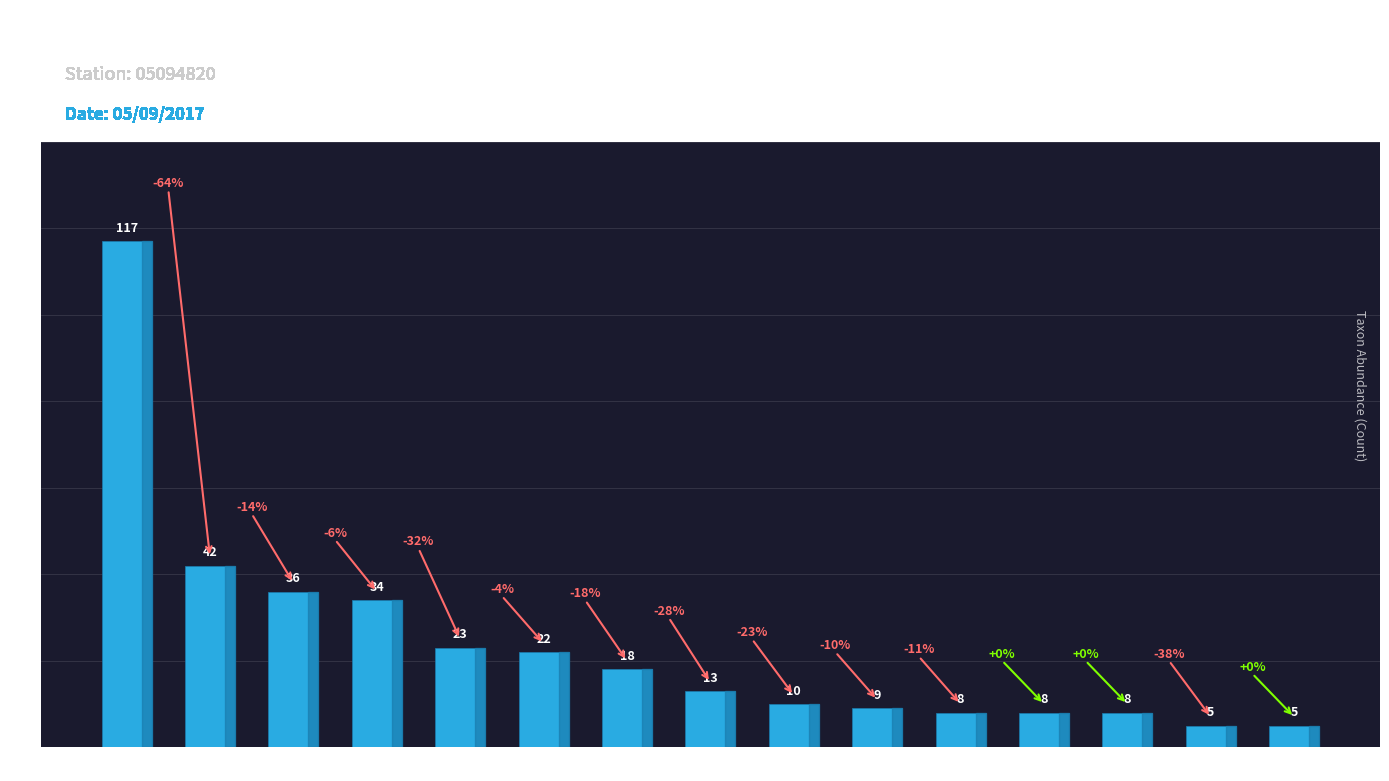

What position from the right is RABB?

5